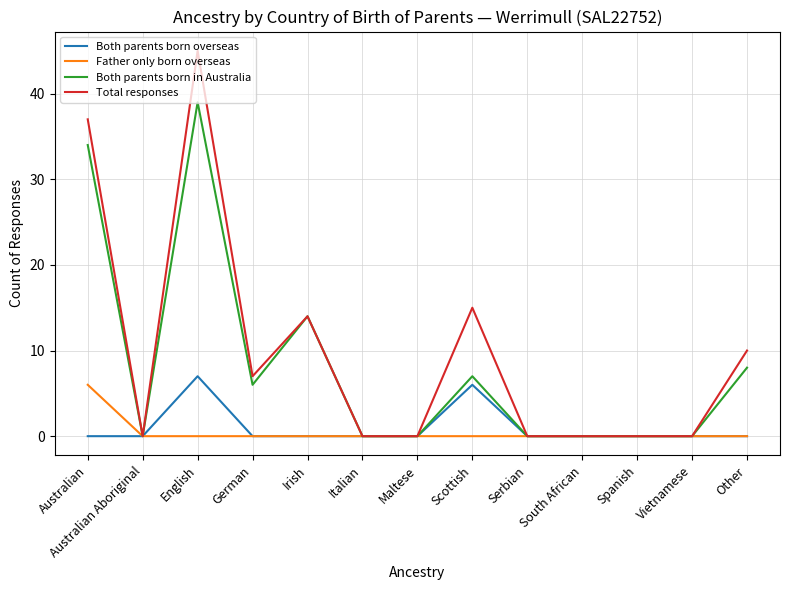

Is it true that Both parents born in Australia equals 12 at Scottish?

False